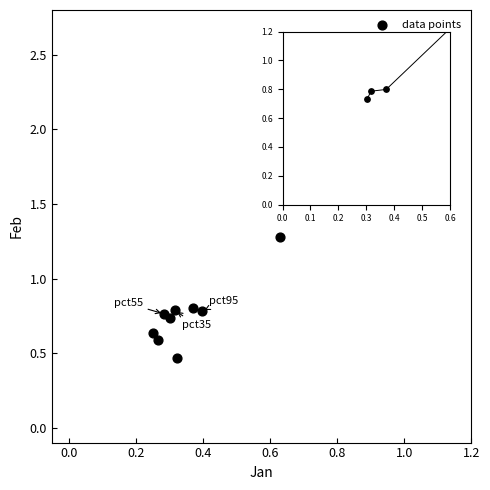

What is the average Y value?

0.9